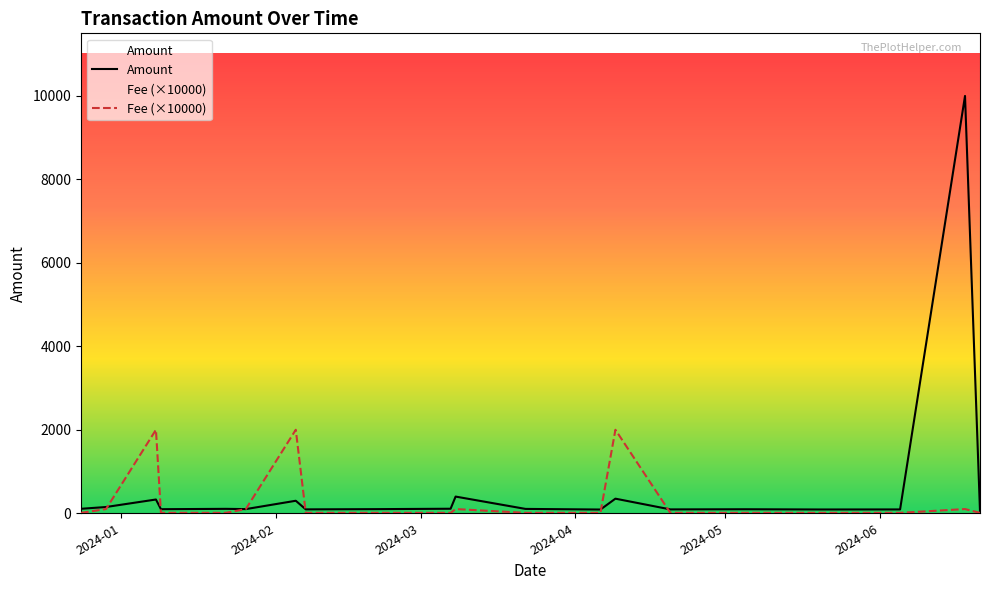

What is the highest value of the Fee (×10000) series?

2001.0